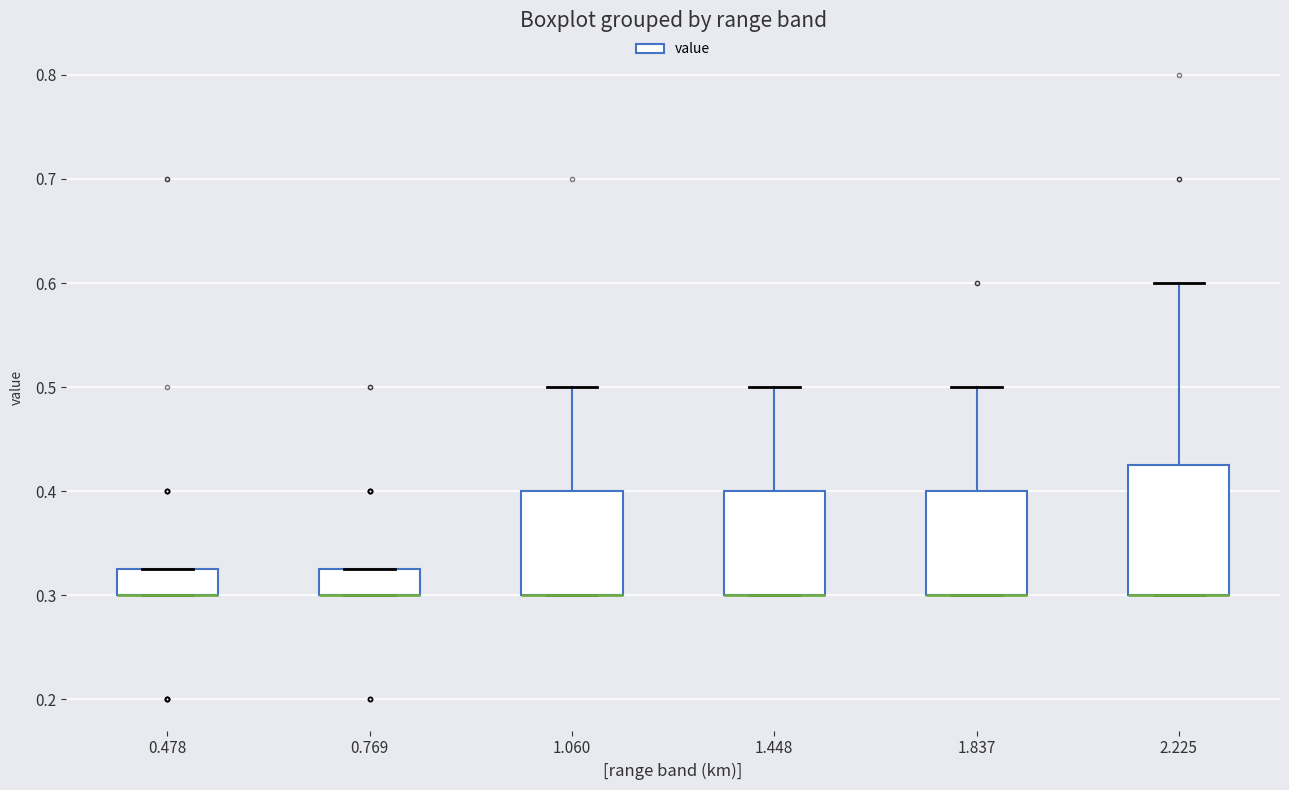

Reading left to right, transcribe this box plot: for each box, give where its median line is, the range the box spans, and where its two whiskers end, as read against the y-axis. The values are not printed on the chart, so give them approximately, as read against the axis.

0.478: median 0.30 (drawn on the box's lower edge), box 0.30 to 0.33, whiskers 0.30 to 0.33
0.769: median 0.30 (drawn on the box's lower edge), box 0.30 to 0.33, whiskers 0.30 to 0.33
1.060: median 0.30 (drawn on the box's lower edge), box 0.30 to 0.40, whiskers 0.30 to 0.50
1.448: median 0.30 (drawn on the box's lower edge), box 0.30 to 0.40, whiskers 0.30 to 0.50
1.837: median 0.30 (drawn on the box's lower edge), box 0.30 to 0.40, whiskers 0.30 to 0.50
2.225: median 0.30 (drawn on the box's lower edge), box 0.30 to 0.43, whiskers 0.30 to 0.60